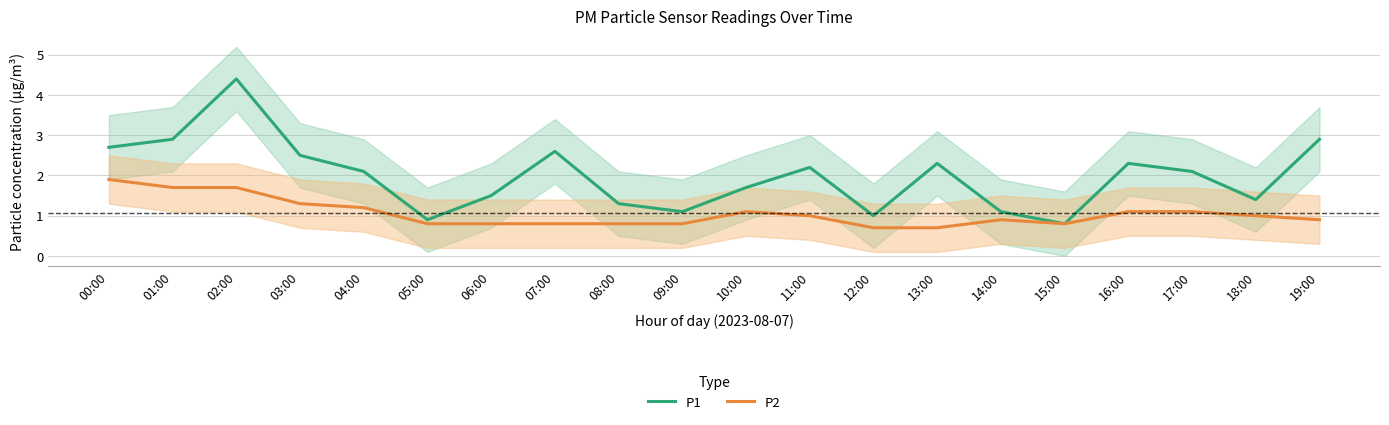

What is the highest value of the P1 series?

4.4